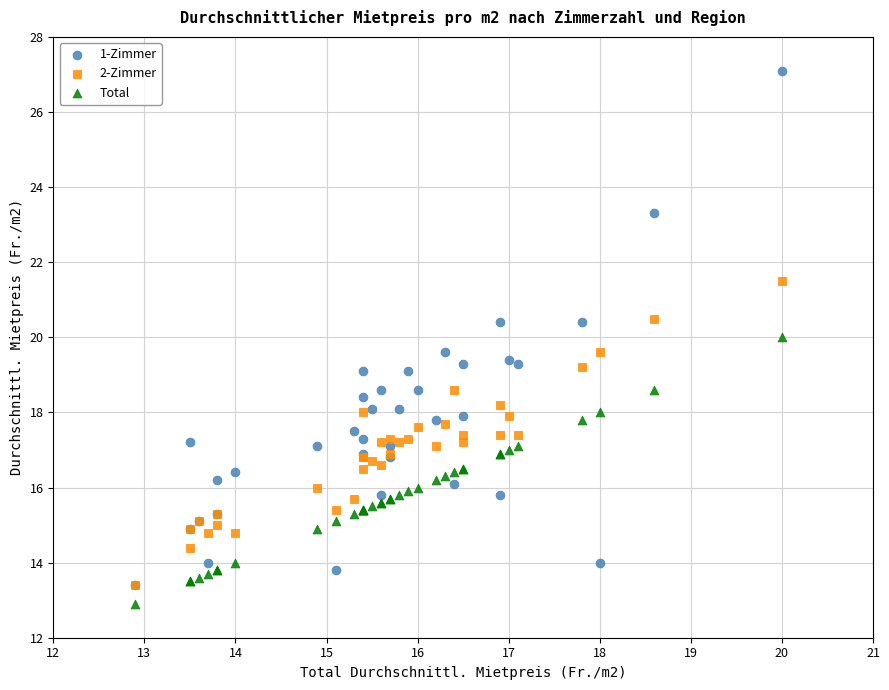

Which series contains the lowest Y value?

Total